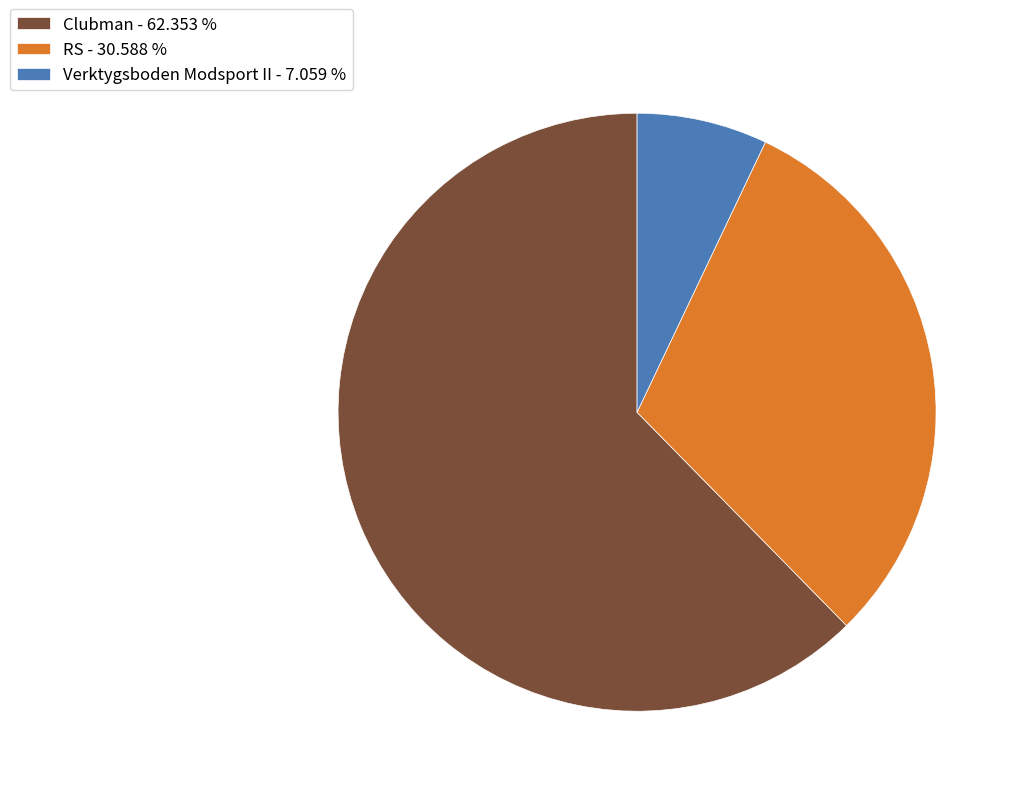

Which slice is the largest?

Clubman - 62.353 %